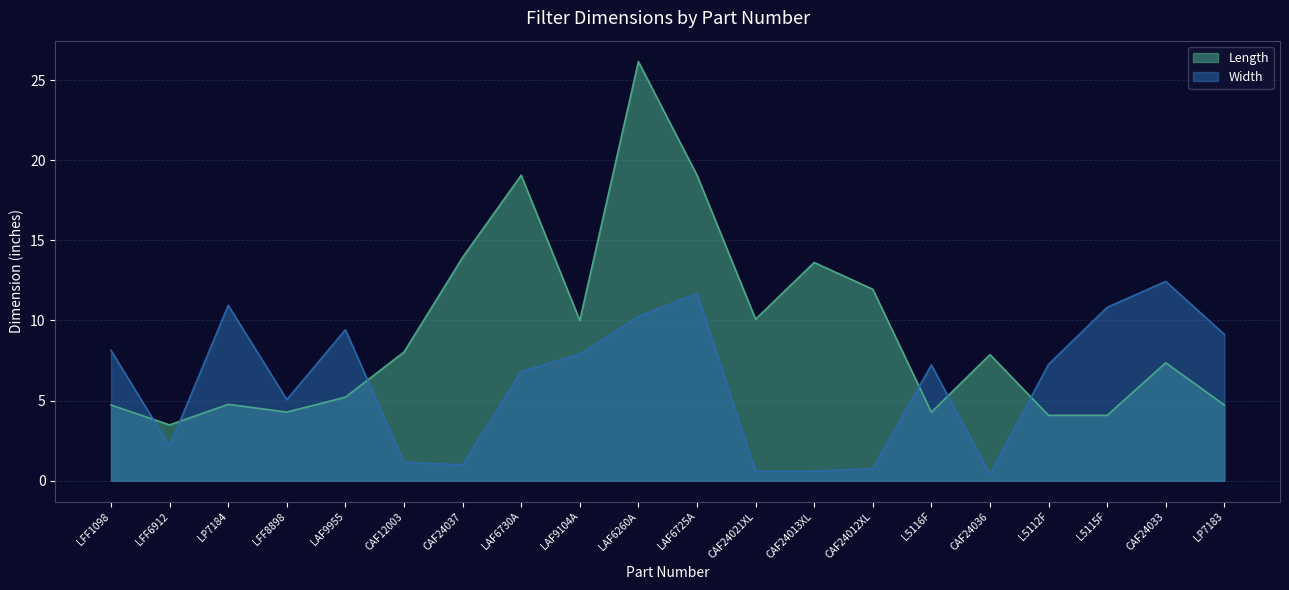

Where do Width and Length first cross each other?

LFF1098 and LFF6912